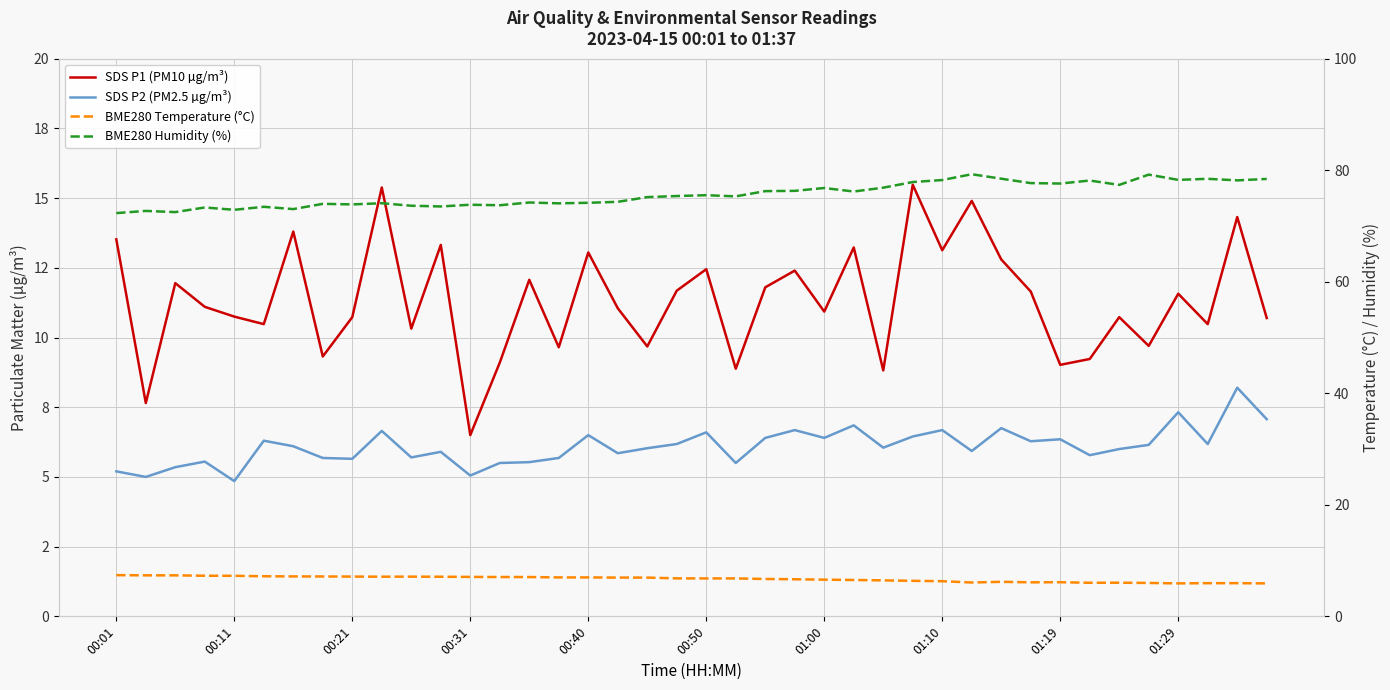

How many intersections are there between SDS P2 (PM2.5 µg/m³) and BME280 Temperature (°C)?

9